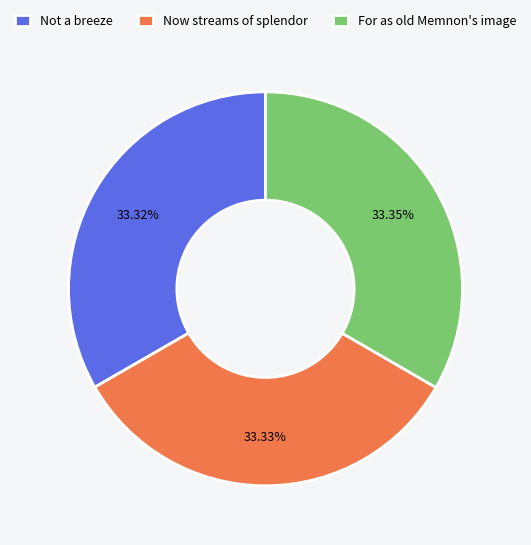

Is there any slice that represents more than half of the pie?

No